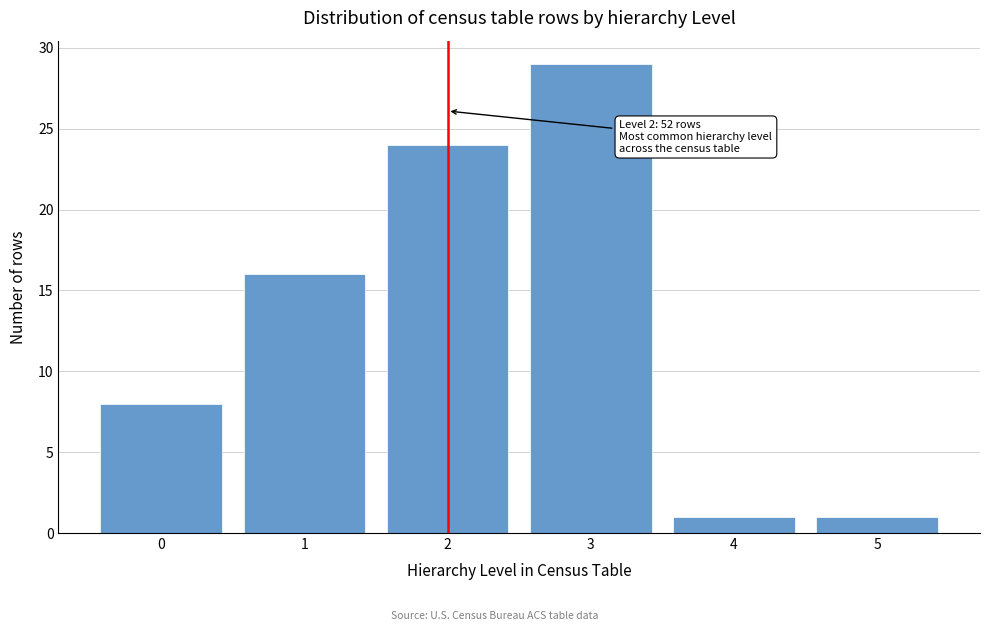

Reading right to left, list all the values displayed in this chart.

5=1	4=1	3=29	2=24	1=16	0=8